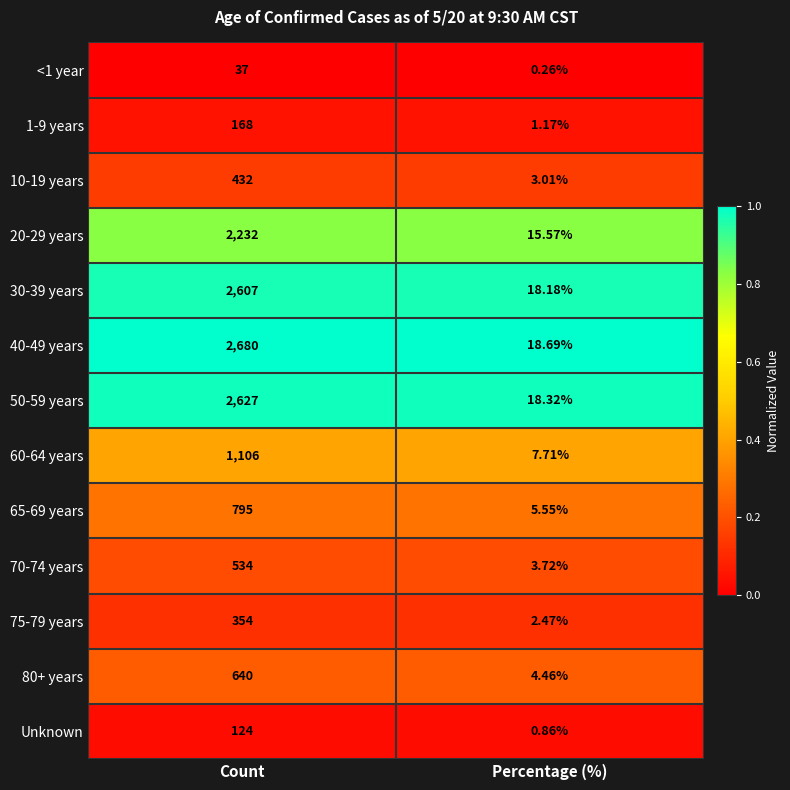

Which series has the largest total across all categories?

40-49 years